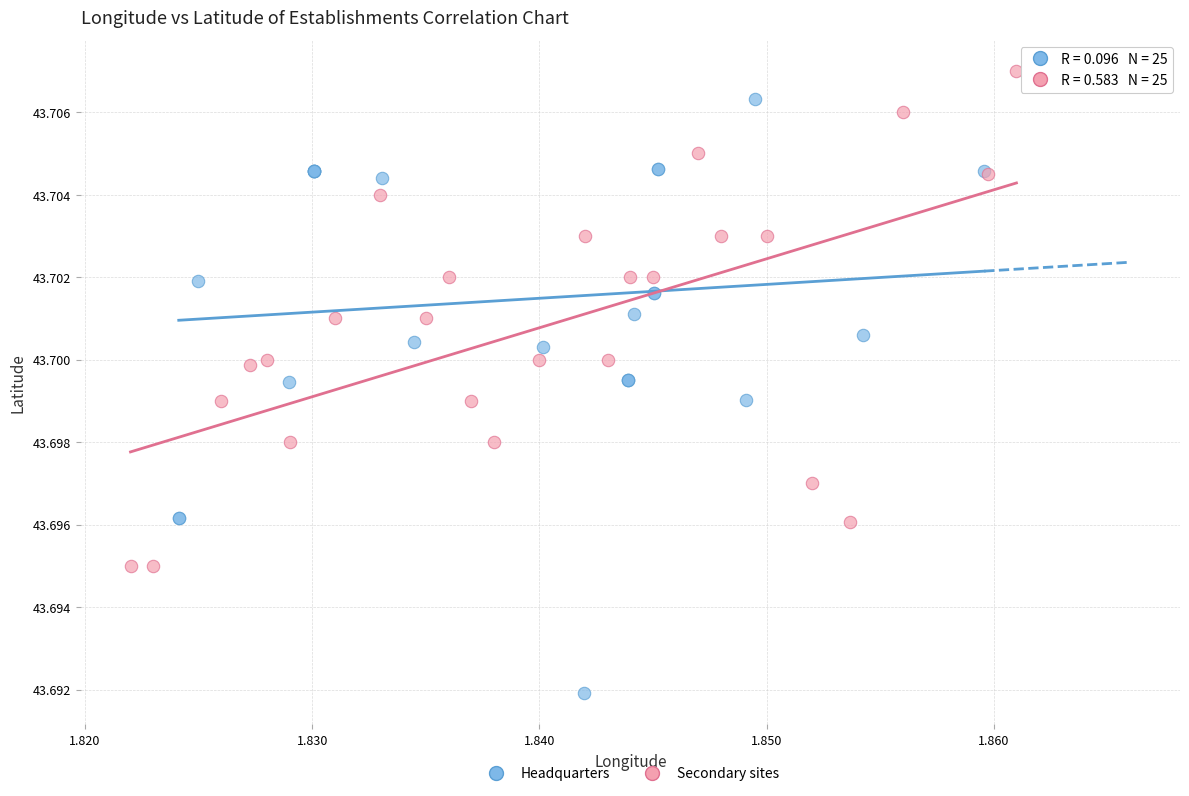

Which series contains the highest Y value?

Secondary sites